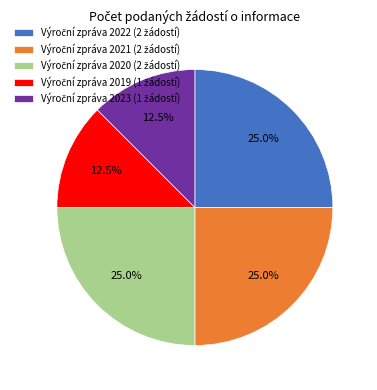

Is there a majority slice in this chart?

No